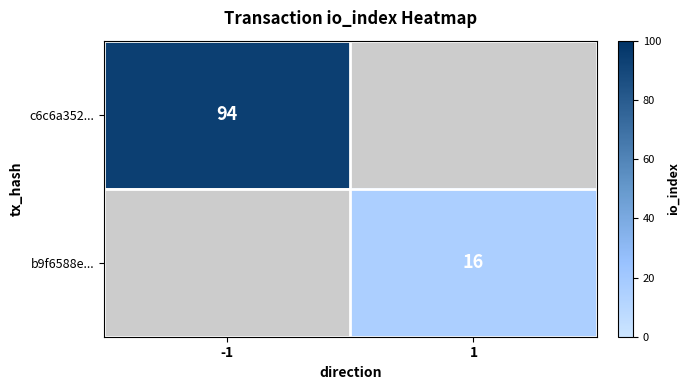

At which category does the chart reach its minimum across all series?

1